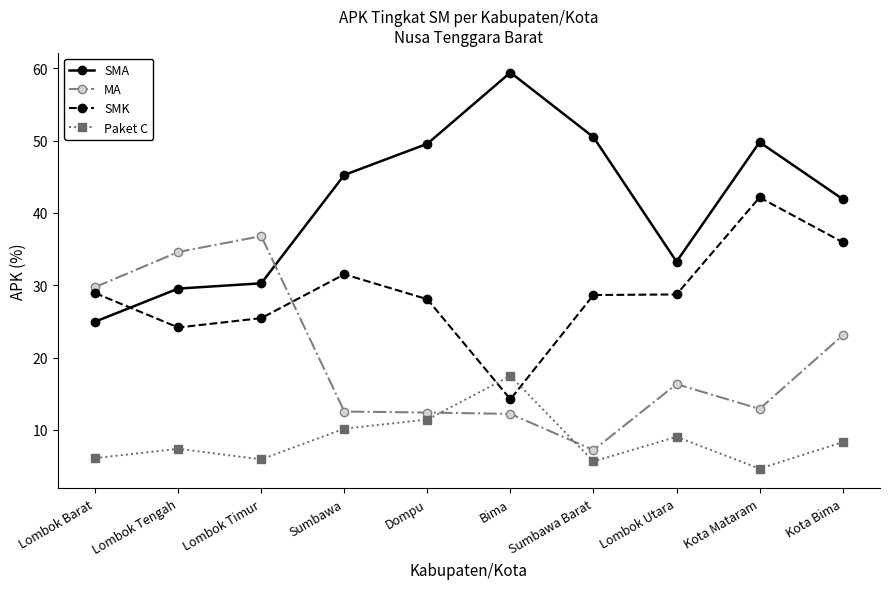

Read the SMA value at Sumbawa Barat.

50.5